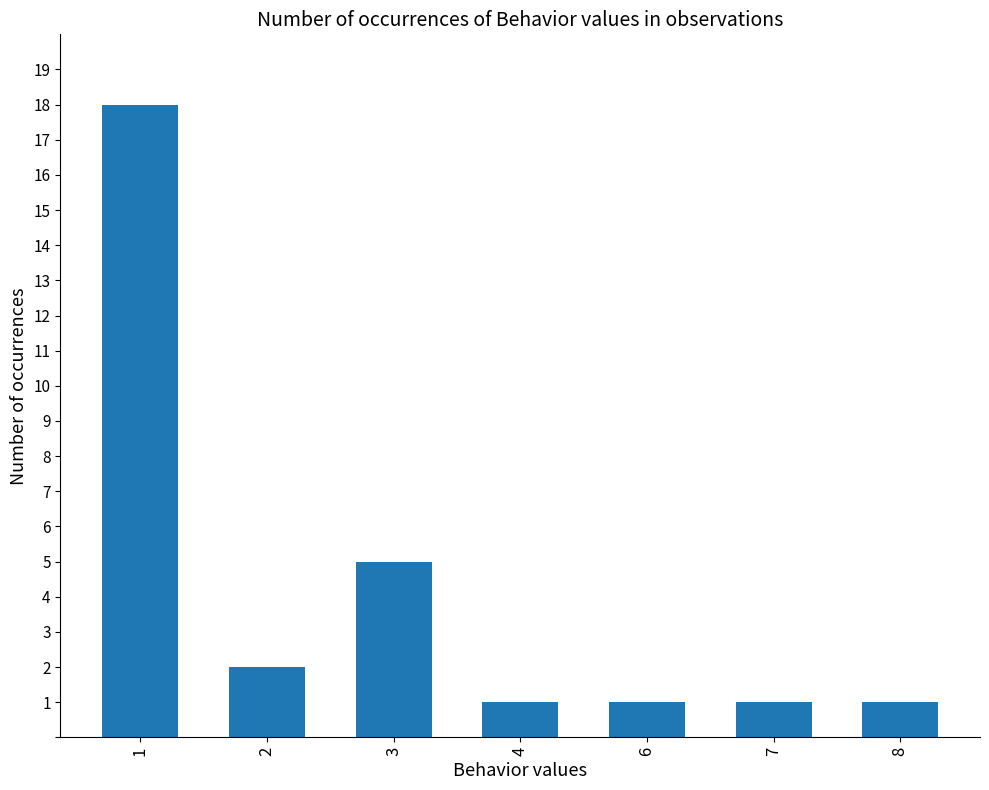

At which category does the chart reach its peak across all series?

1